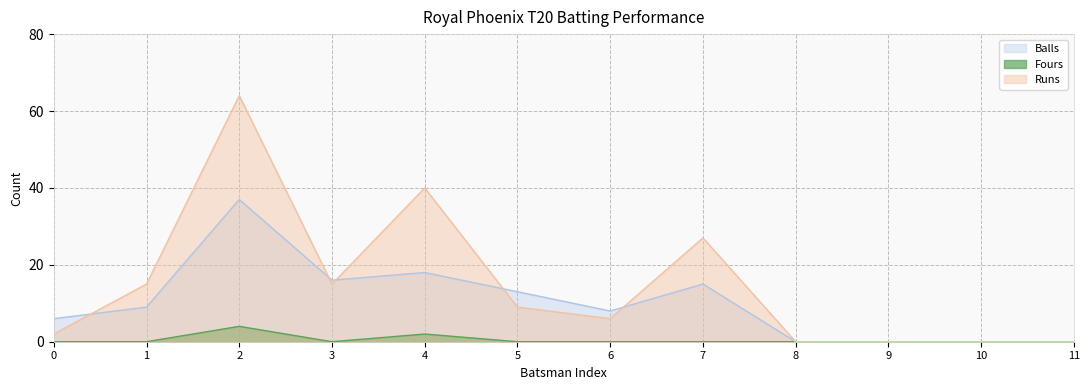

How many series are shown in this chart?

3